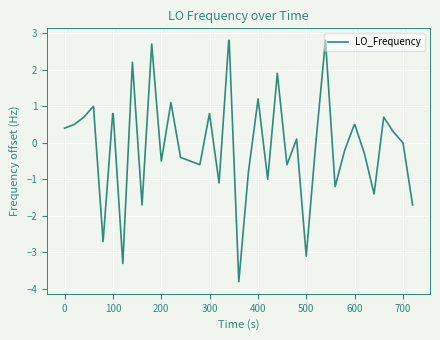

What is the smallest value displayed?

-3.8